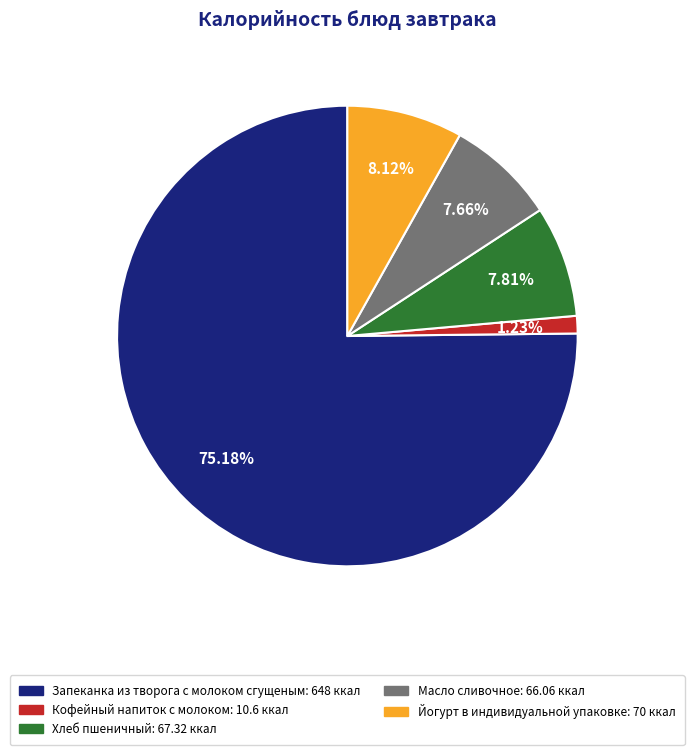

Between Кофейный напиток с молоком: 10.6 ккал and Масло сливочное: 66.06 ккал, which is larger?

Масло сливочное: 66.06 ккал